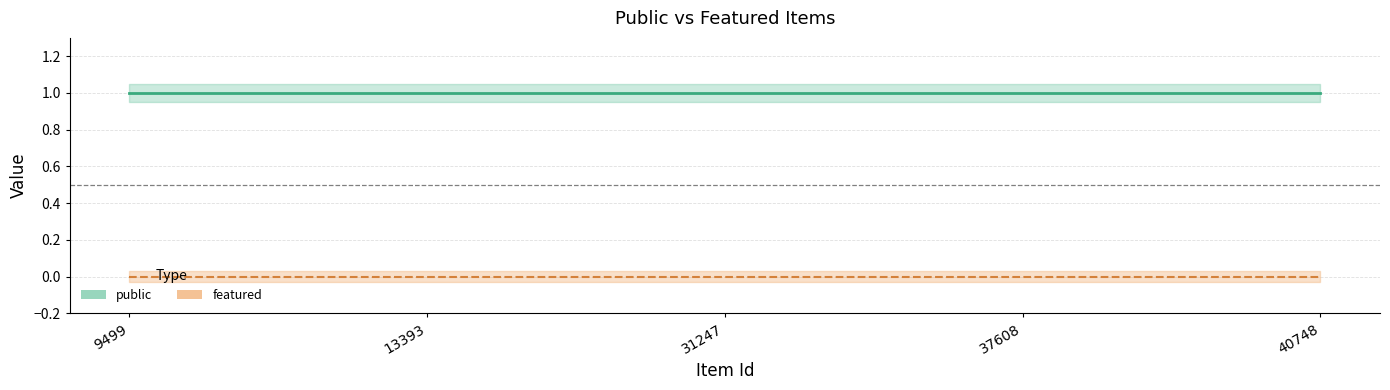

Is the value of featured at 37608 greater than the value of public at 13393?

No